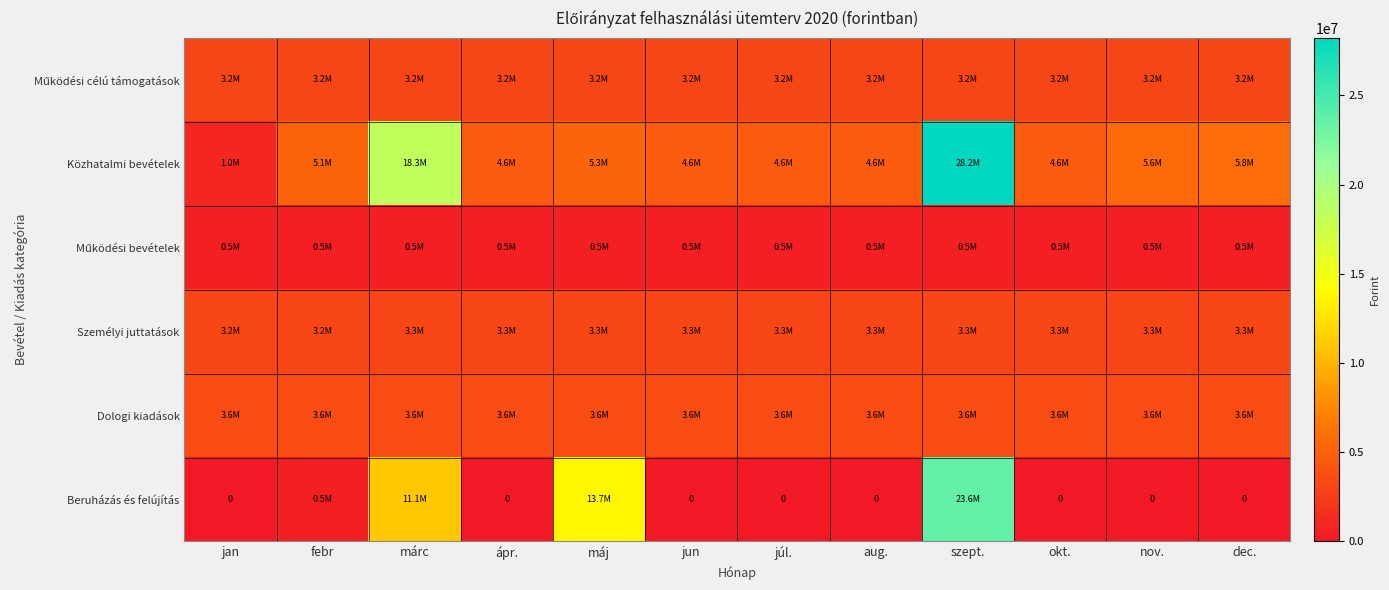

Is the value of Beruházás és felújítás at júl. greater than the value of Működési bevételek at aug.?

No